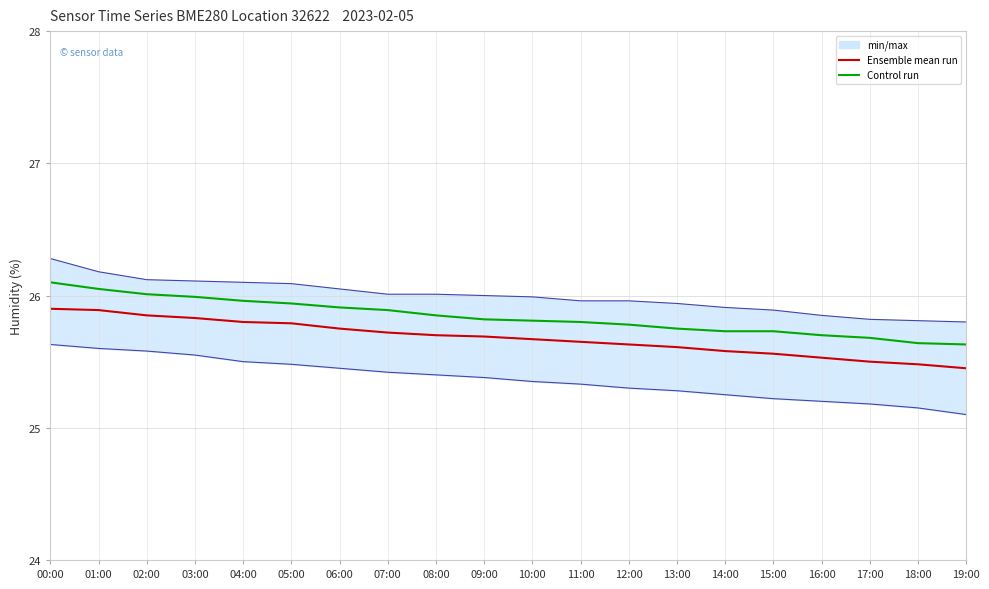

What is the difference between the second highest and minimum values in the Control run series?

0.4